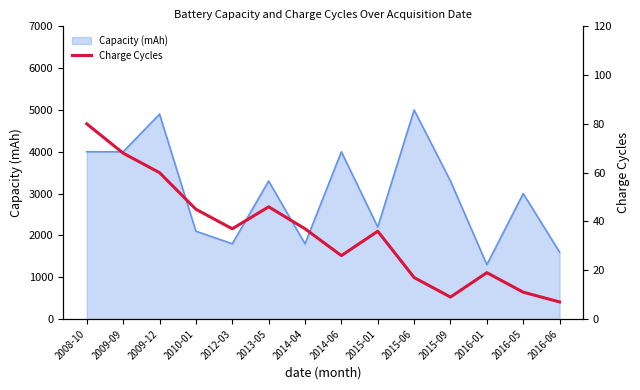

Which category has the lowest value in the Capacity (mAh) series?

2016-01